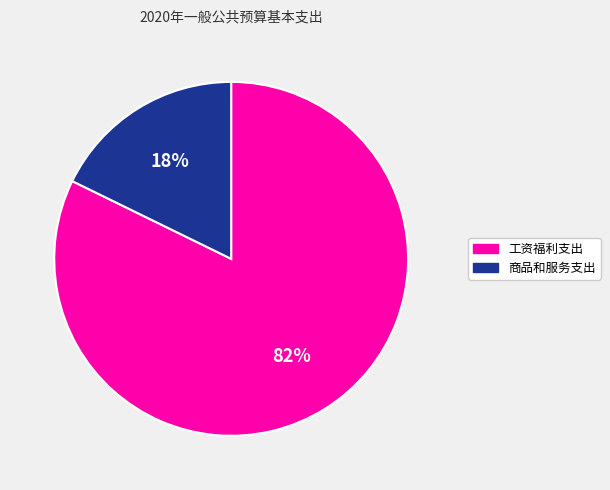

Is it true that 工资福利支出 is 75% of the pie?

False